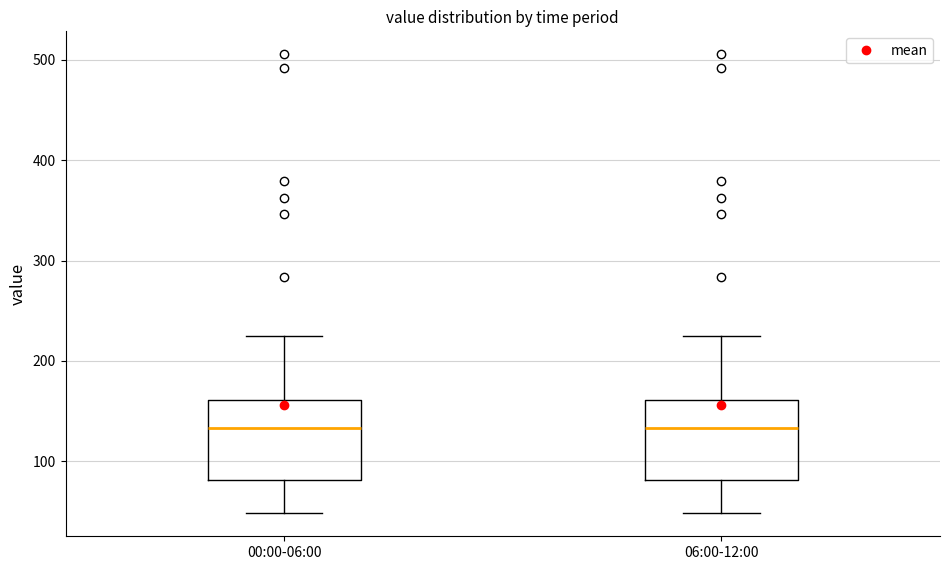

Reading left to right, read every box against the y-axis: the position of its median line, the range the box covers, and the ends of its whiskers. The values are not printed on the chart, so give them approximately, as read against the axis.

00:00-06:00: median 130, box 80 to 160, whiskers 50 to 220
06:00-12:00: median 130, box 80 to 160, whiskers 50 to 220